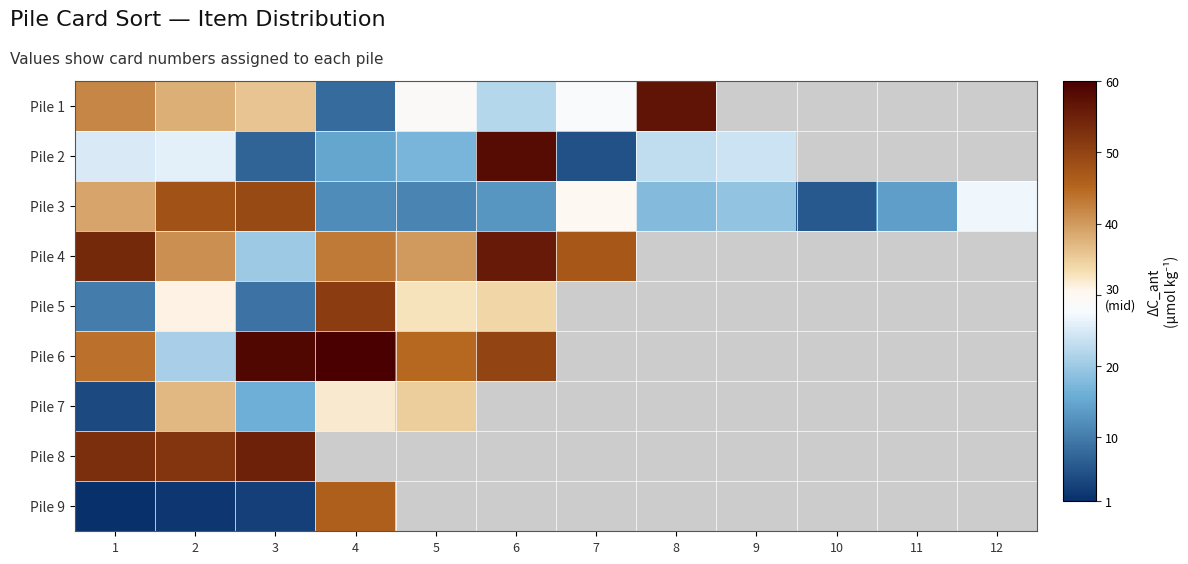

What is the maximum value shown in the chart?

60.0